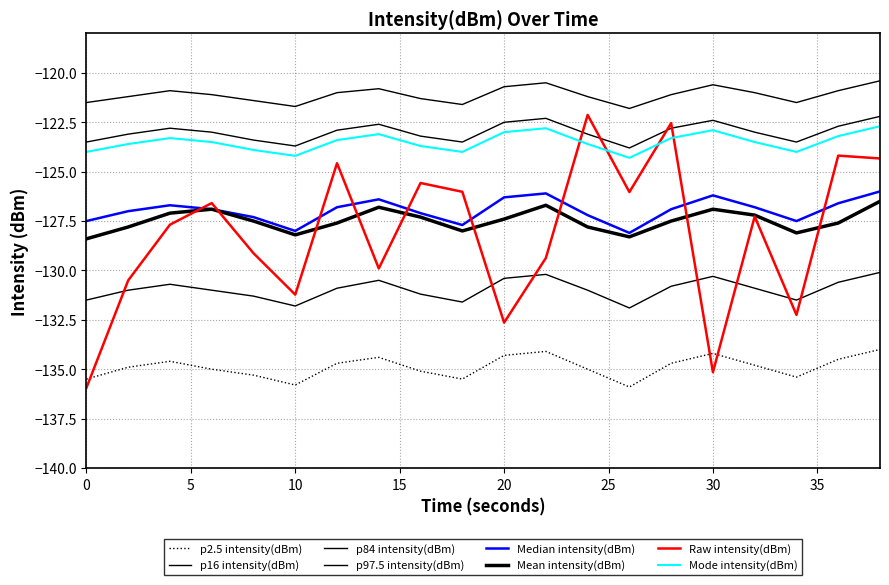

Does the chart display data point markers on the line(s)?

No